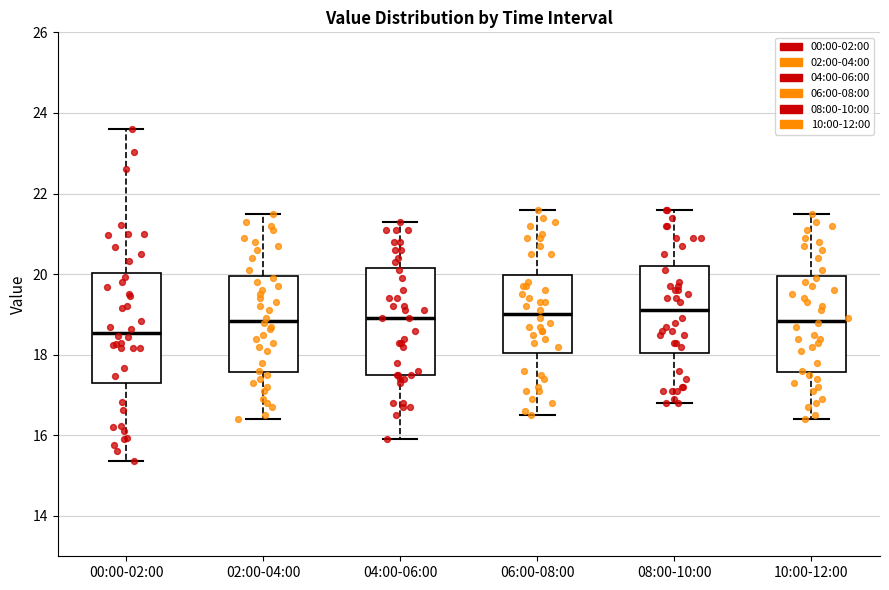

Reading left to right, transcribe this box plot: for each box, give where its median line is, the range the box spans, and where its two whiskers end, as read against the y-axis. The values are not printed on the chart, so give them approximately, as read against the axis.

00:00-02:00: median 18.6, box 17.4 to 20.0, whiskers 15.4 to 23.6
02:00-04:00: median 18.8, box 17.6 to 20.0, whiskers 16.4 to 21.6
04:00-06:00: median 19.0, box 17.6 to 20.2, whiskers 16.0 to 21.4
06:00-08:00: median 19.0, box 18.0 to 20.0, whiskers 16.6 to 21.6
08:00-10:00: median 19.2, box 18.0 to 20.2, whiskers 16.8 to 21.6
10:00-12:00: median 18.8, box 17.6 to 20.0, whiskers 16.4 to 21.6